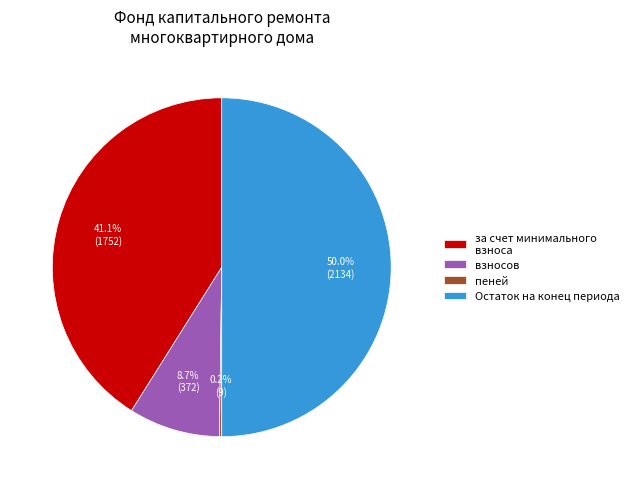

Which slice is the largest?

Остаток на конец периода